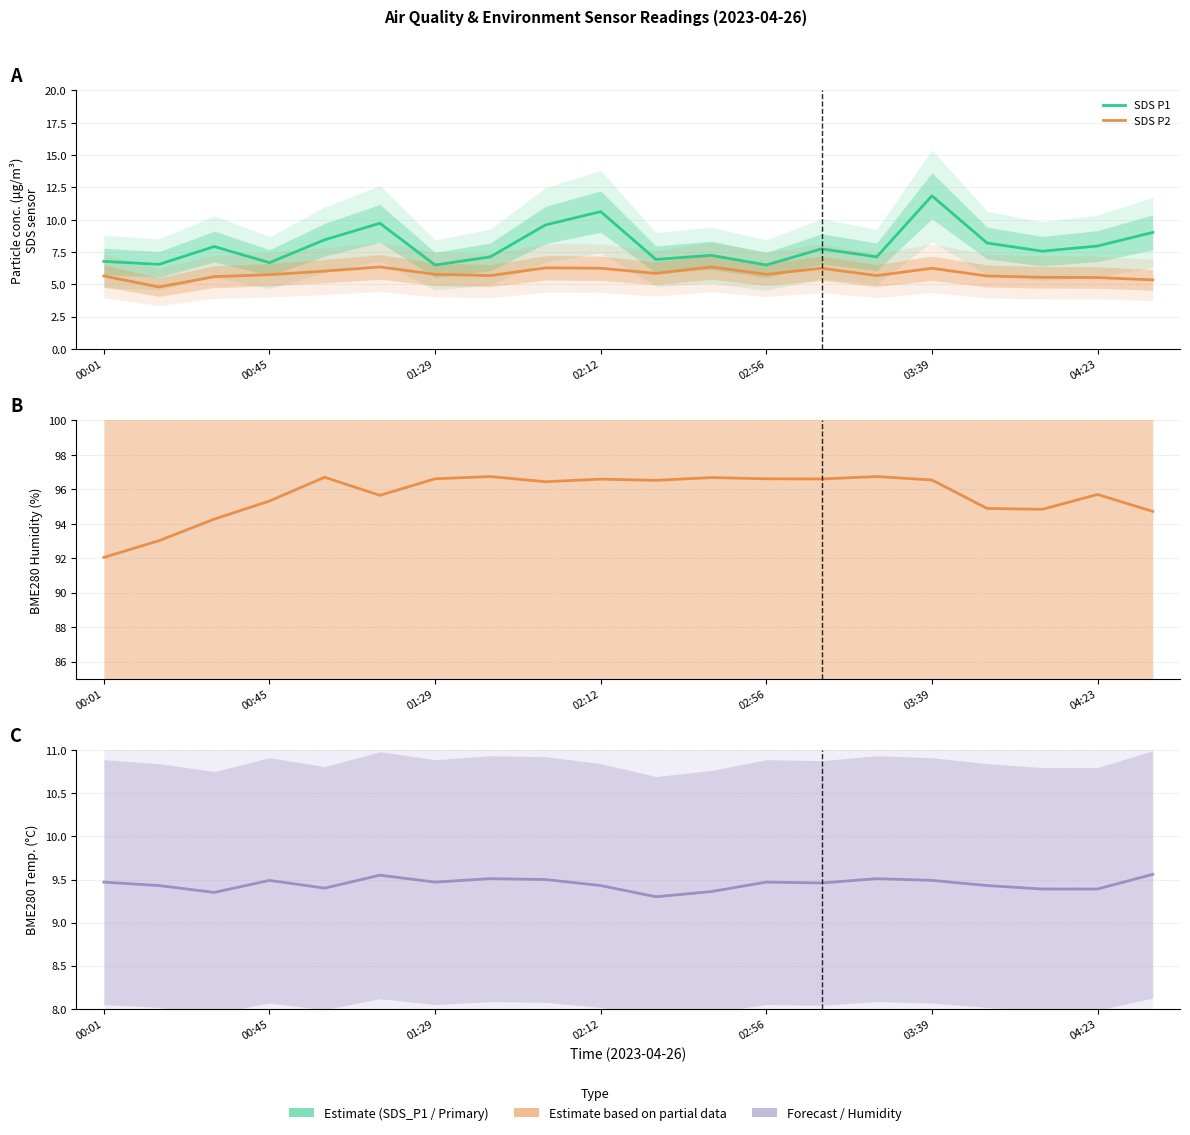

What is the total value across all series at 02:12?

122.9